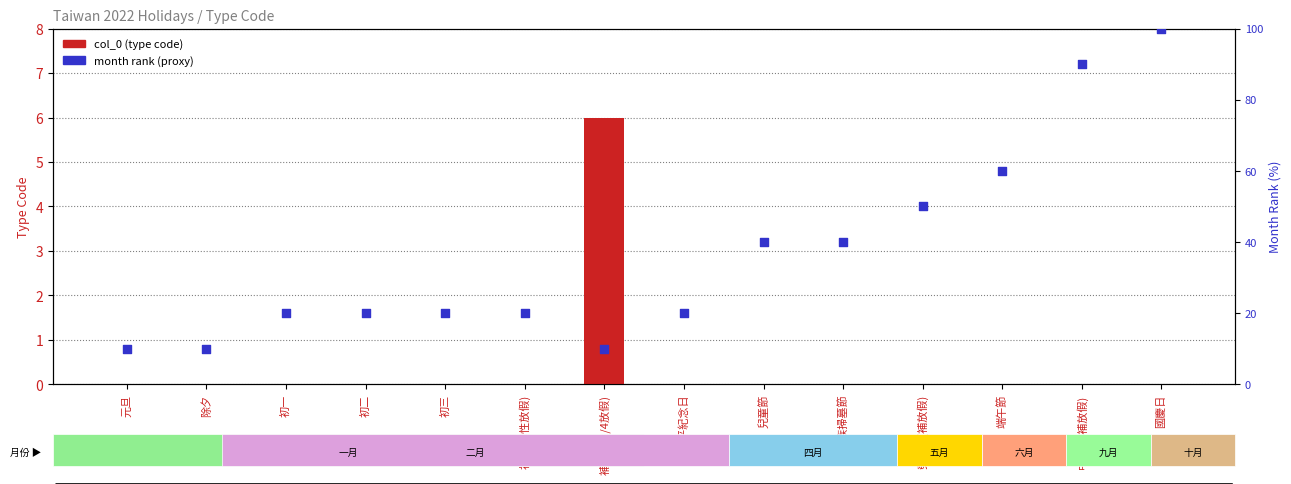

At how many categories does at least one series exceed 16?

11